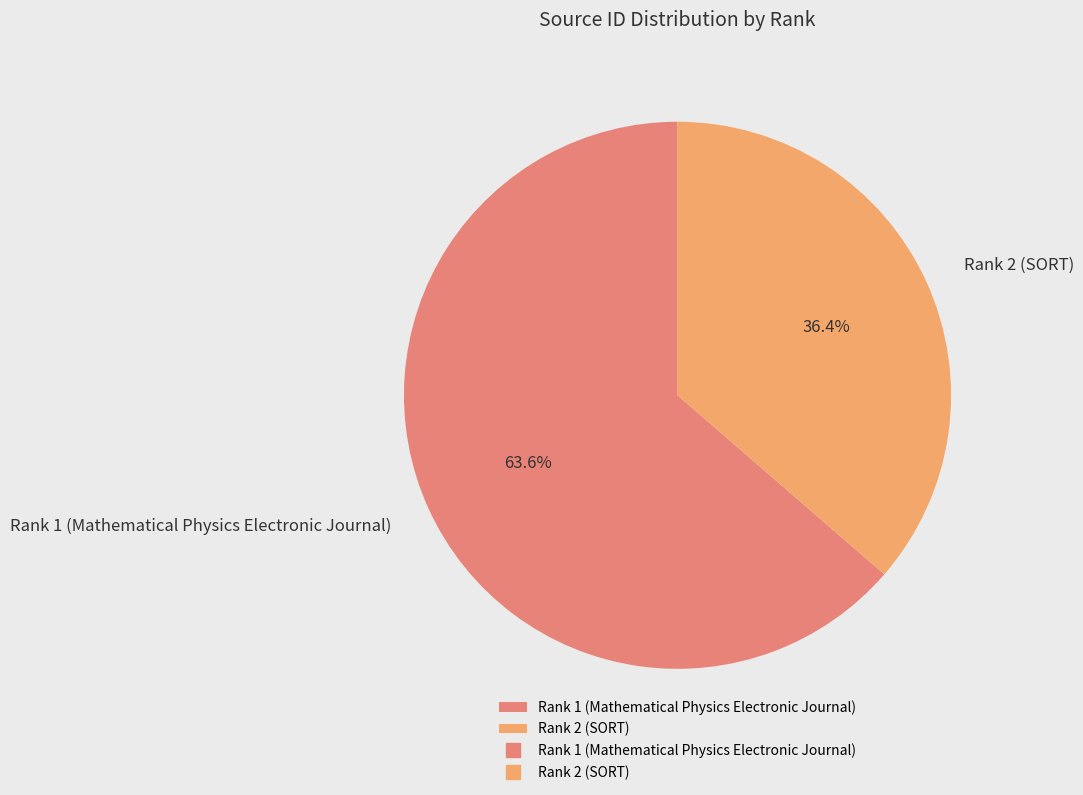

Count the number of slices in the pie.

2